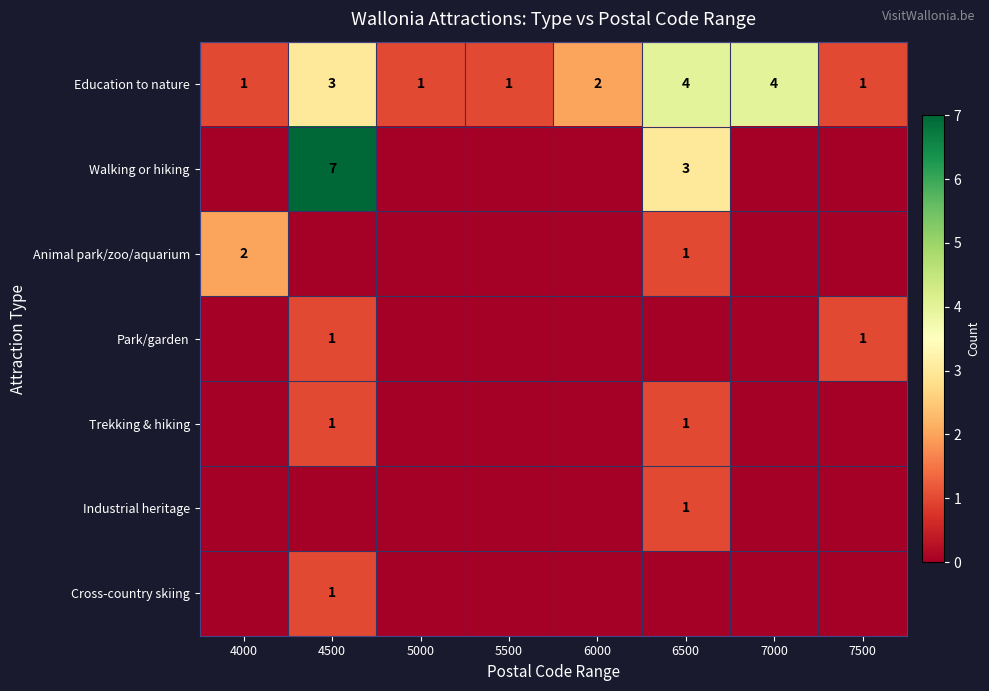

The value of Trekking & hiking at 4500 is 1. True or false?

True